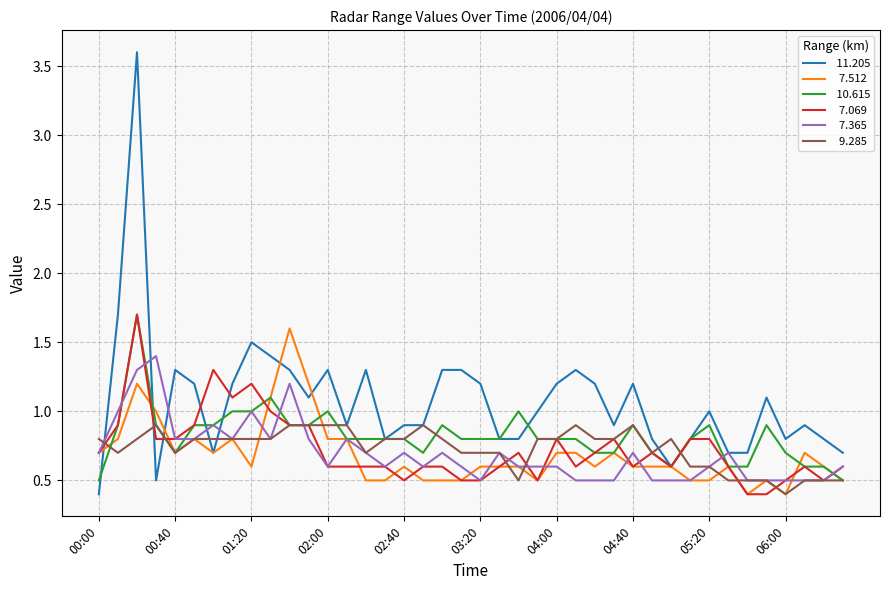

What is the maximum value shown in the chart?

3.6